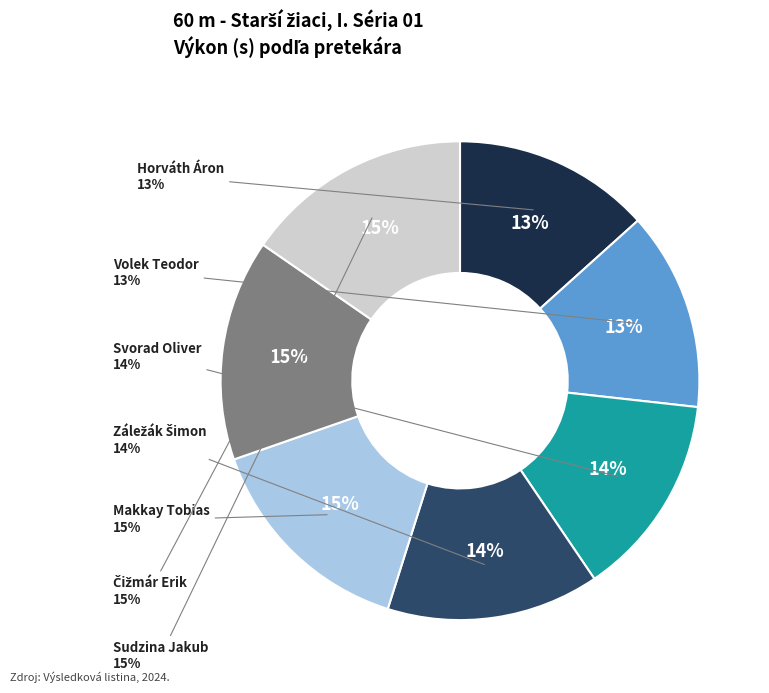

Is there any slice that represents more than half of the pie?

No